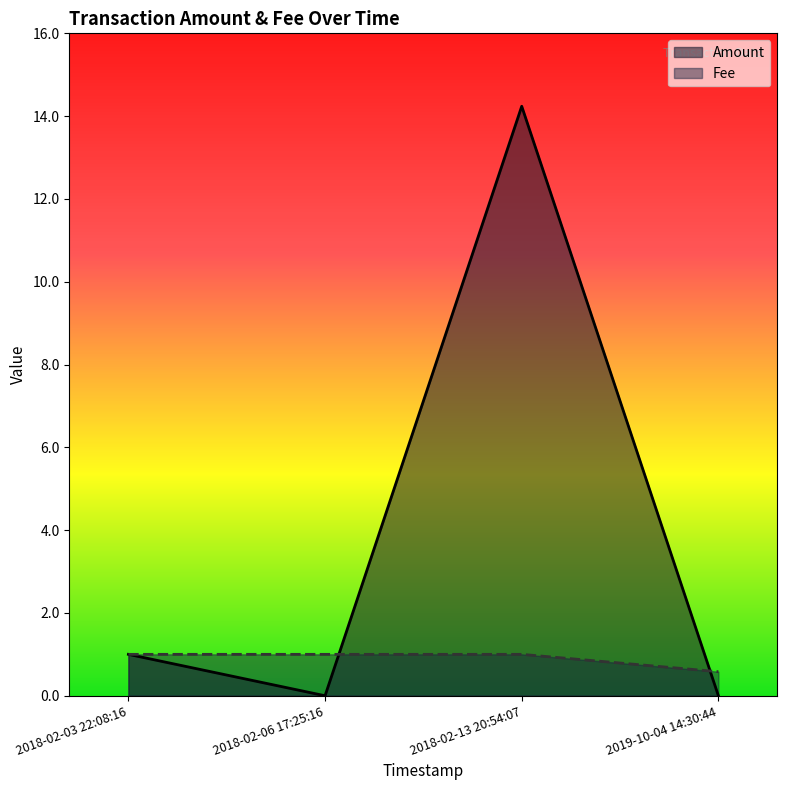

What is the total value across all series at 2019-10-04 14:30:44?

0.6